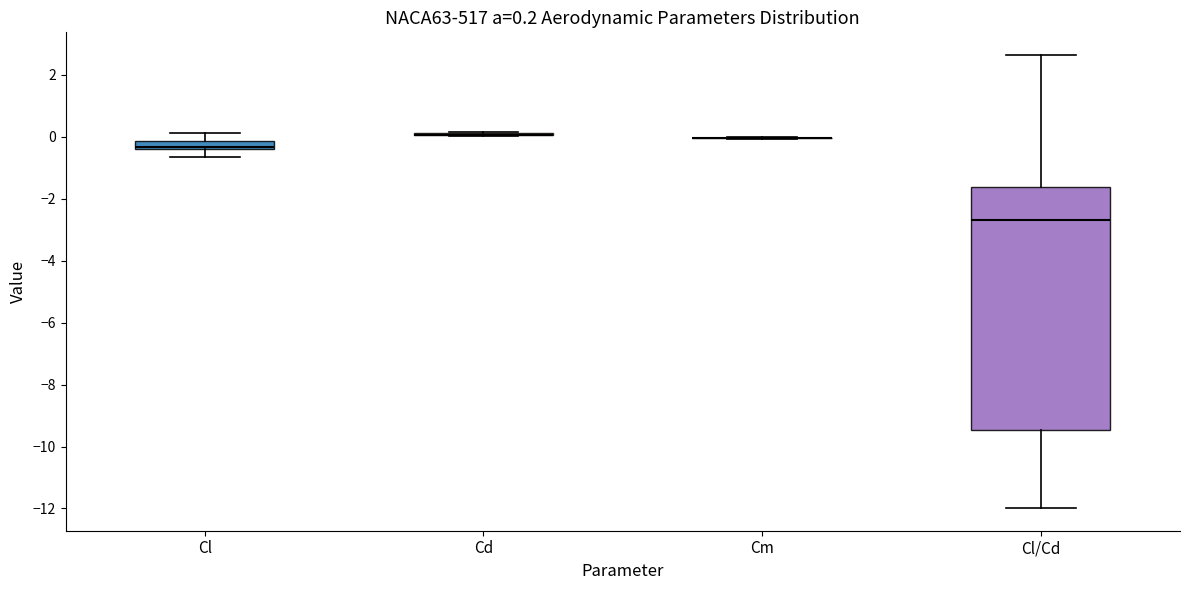

Comparing the boxes themselves (not the whiskers), which one is the tallest?

Cl/Cd